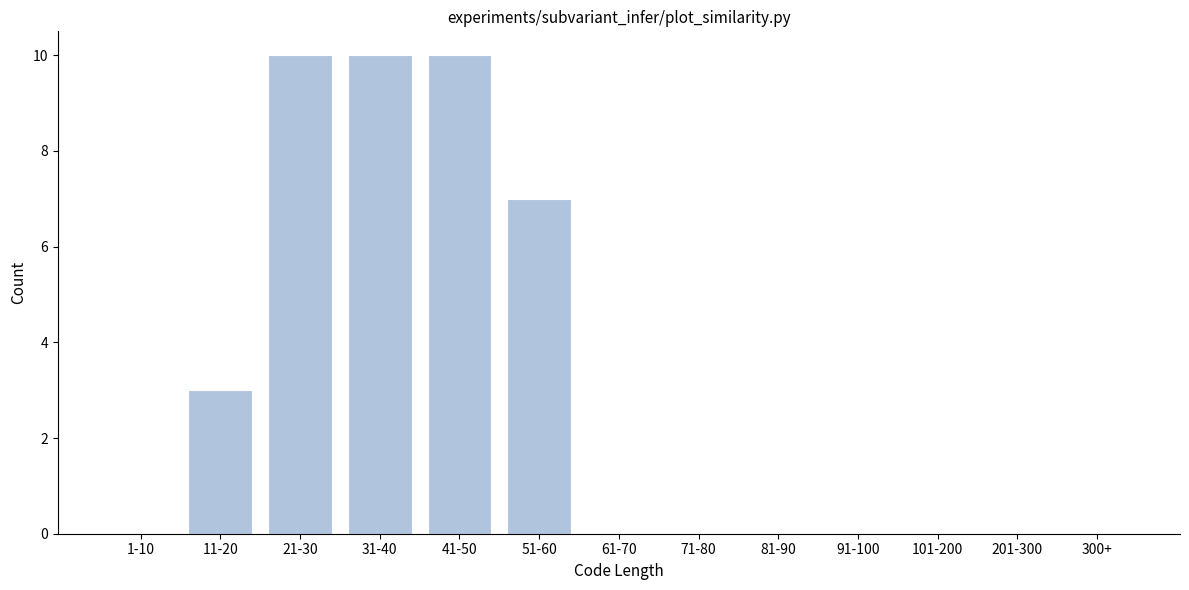

Reading right to left, list all the values displayed in this chart.

300+=0	201-300=0	101-200=0	91-100=0	81-90=0	71-80=0	61-70=0	51-60=7	41-50=10	31-40=10	21-30=10	11-20=3	1-10=0